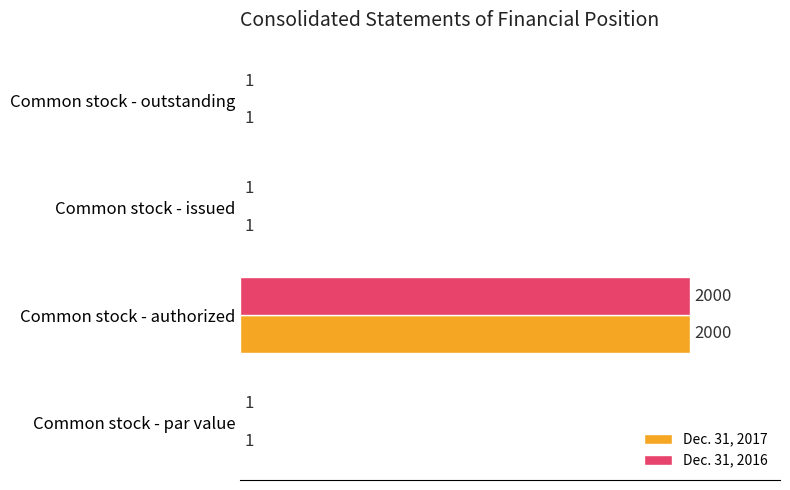

What is the highest value of the Dec. 31, 2017 series?

2000